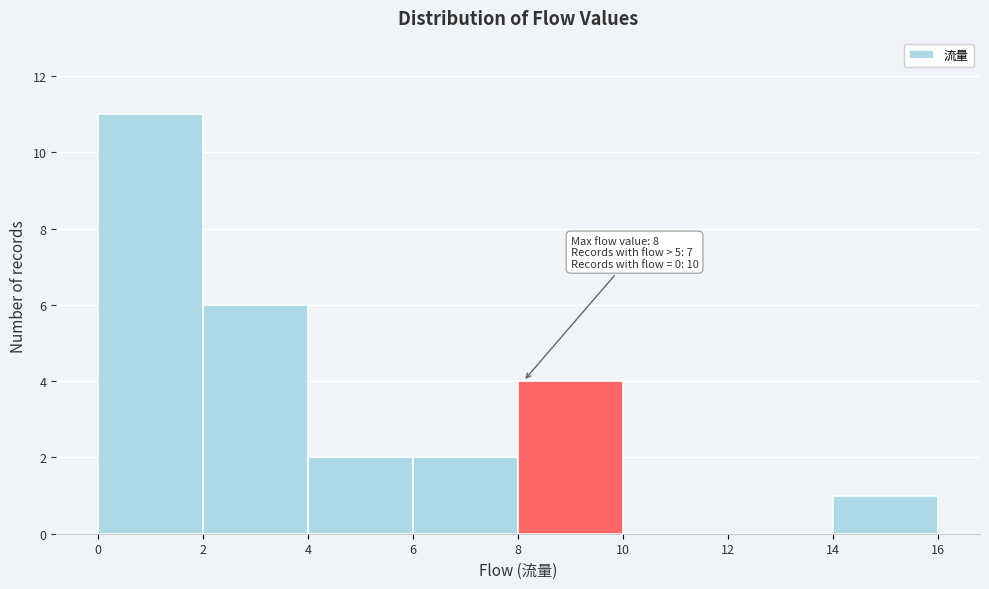

Over which range of the x-axis is the bar tallest?

0 to 2